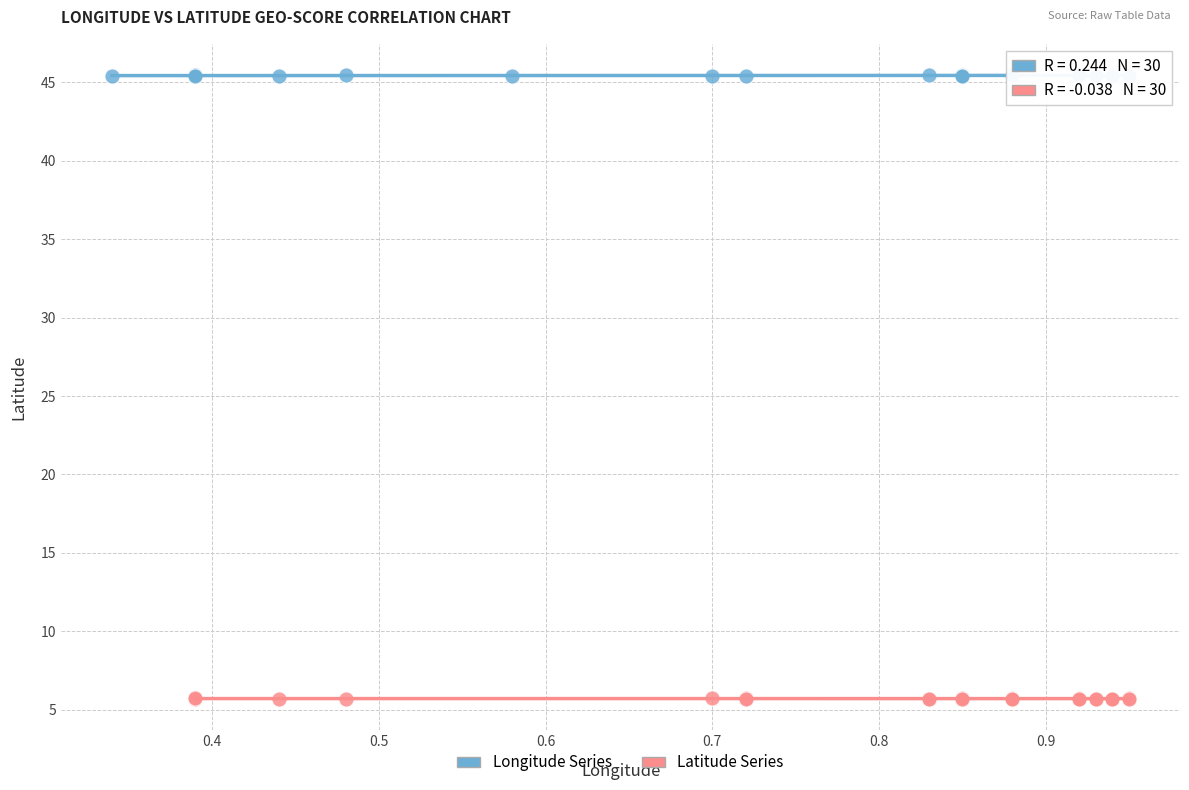

What are all the series names shown in the legend?

Longitude Series, Latitude Series